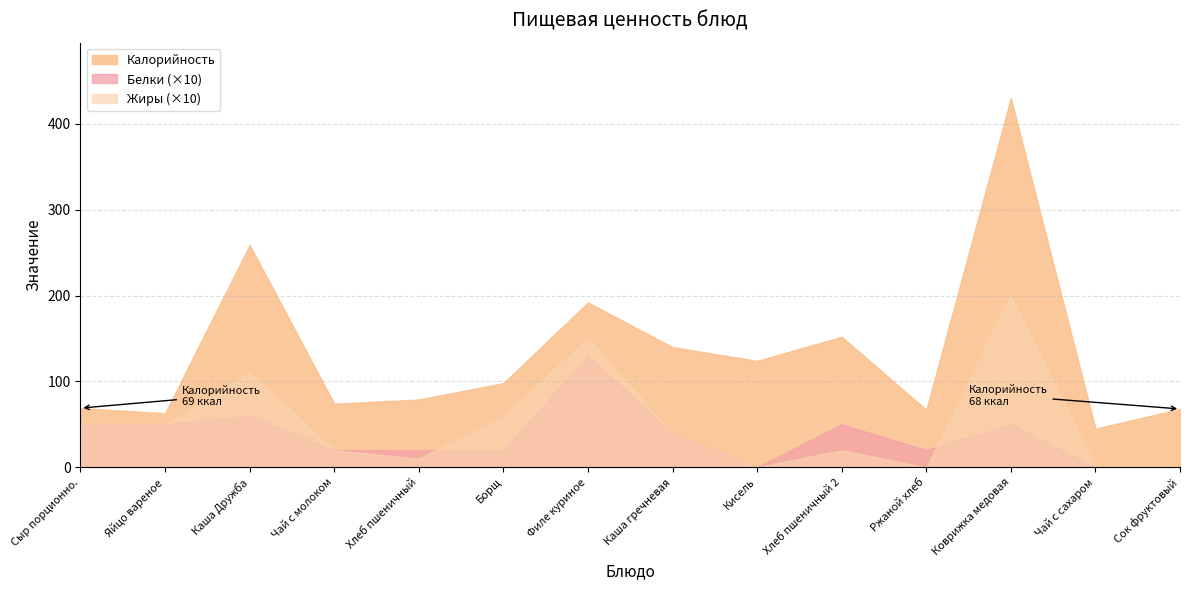

At which label does Жиры reach its peak?

Коврижка медовая